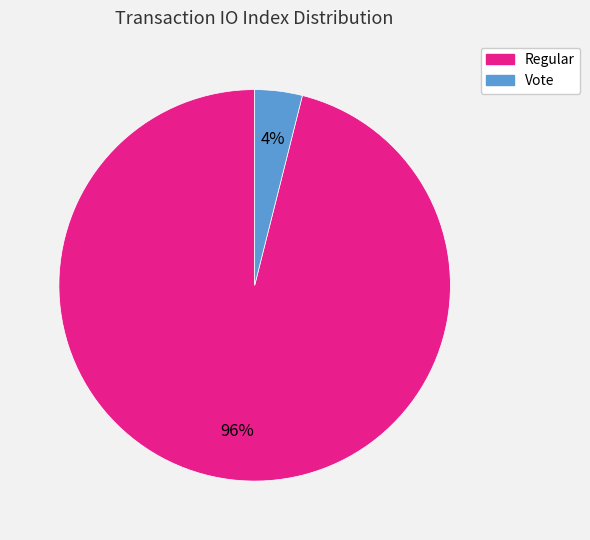

Rank the categories by value from highest to lowest.

Regular, Vote